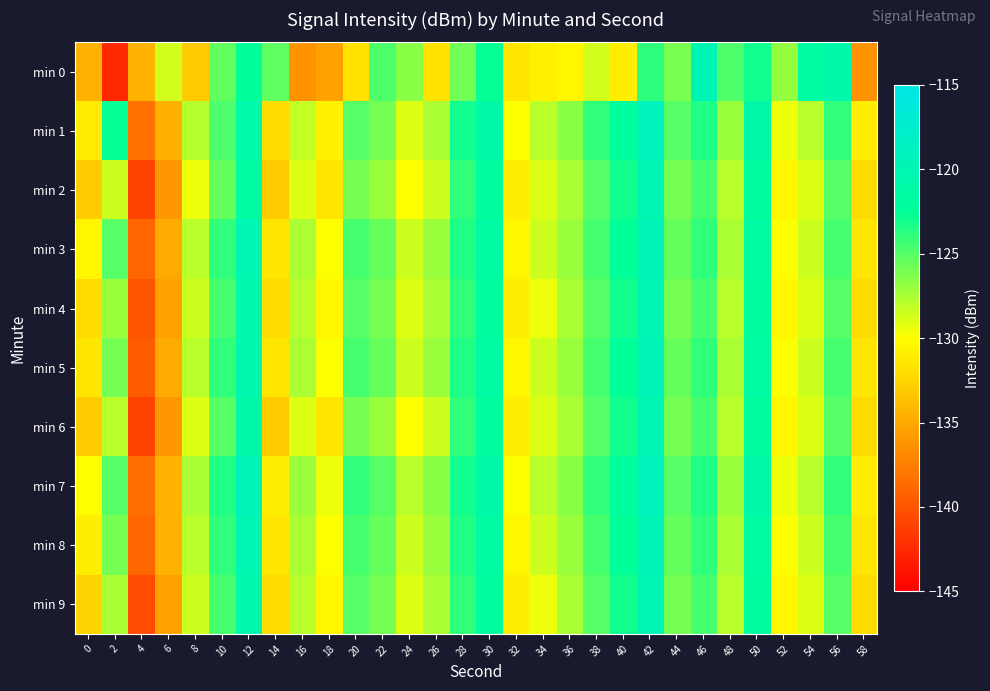

What is the spread (max minus min) of values at 46?

4.7